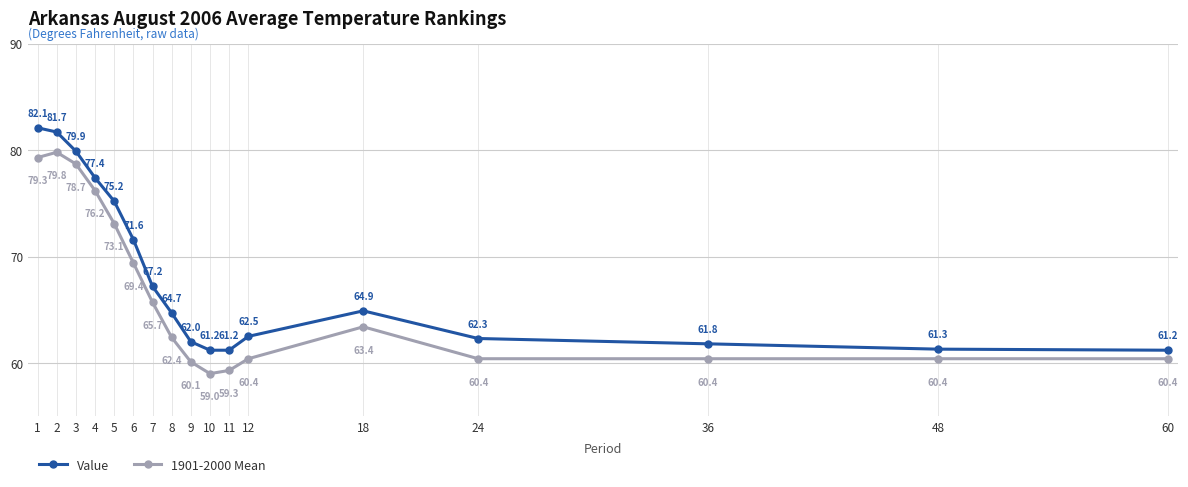

Where does the 1901-2000 Mean series first go above 62?

1